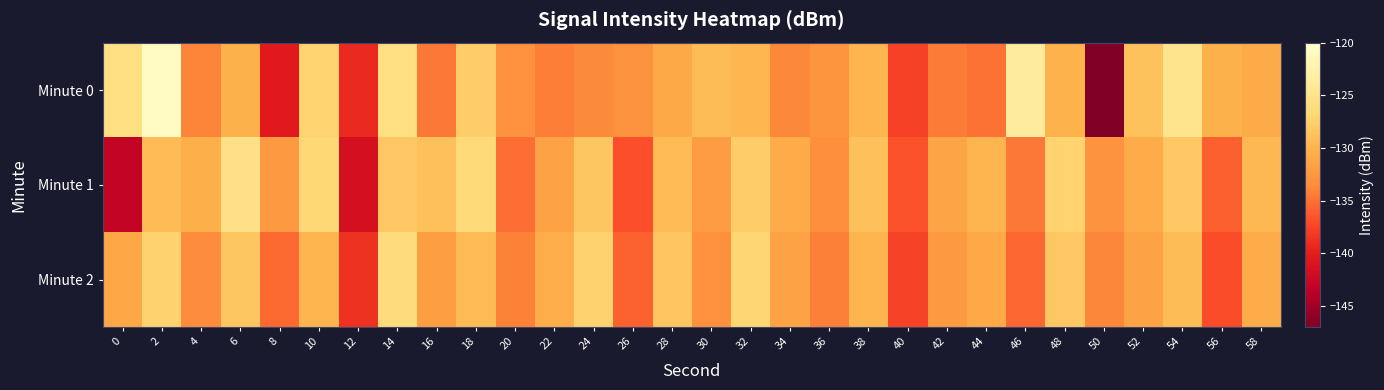

Reading left to right, extract all data points from this chart.

Minute 0: 0=-125.8	2=-120.8	4=-134.0	6=-130.2	8=-140.3	10=-127.2	12=-139.3	14=-125.7	16=-134.6	18=-127.8	20=-133.1	22=-134.3	24=-133.6	26=-133.0	28=-130.9	30=-129.2	32=-129.8	34=-133.8	36=-132.7	38=-129.9	40=-137.6	42=-134.4	44=-134.9	46=-123.6	48=-130.1	50=-147.0	52=-128.7	54=-124.9	56=-130.2	58=-130.7
Minute 1: 0=-143.1	2=-129.3	4=-130.4	6=-125.4	8=-132.4	10=-126.8	12=-141.6	14=-128.3	16=-128.9	18=-126.5	20=-135.1	22=-131.4	24=-128.3	26=-136.8	28=-129.5	30=-132.1	32=-127.9	34=-130.6	36=-133.2	38=-128.9	40=-136.6	42=-131.2	44=-129.9	46=-134.6	48=-127.2	50=-132.9	52=-130.6	54=-128.2	56=-135.9	58=-129.6
Minute 2: 0=-131.1	2=-127.3	4=-133.4	6=-128.4	8=-135.4	10=-129.8	12=-138.6	14=-126.3	16=-131.9	18=-129.5	20=-134.1	22=-130.4	24=-127.3	26=-135.8	28=-128.5	30=-133.1	32=-126.9	34=-131.6	36=-134.2	38=-129.9	40=-137.6	42=-132.2	44=-130.9	46=-135.6	48=-128.2	50=-133.9	52=-131.6	54=-129.2	56=-136.9	58=-130.6